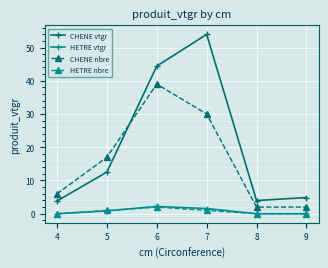

Which series has the largest total across all categories?

CHENE vtgr